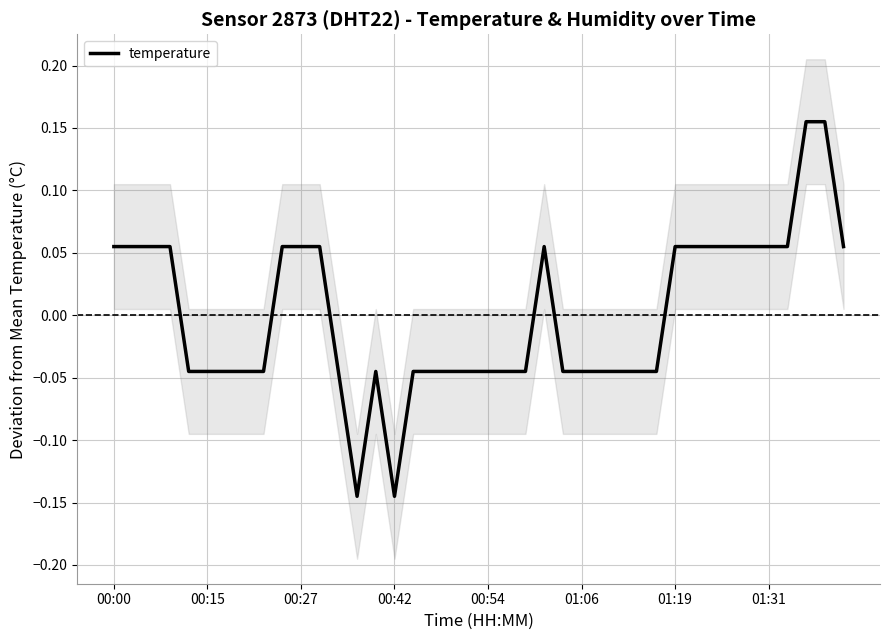

Where does the temperature series first go above 0?

00:00